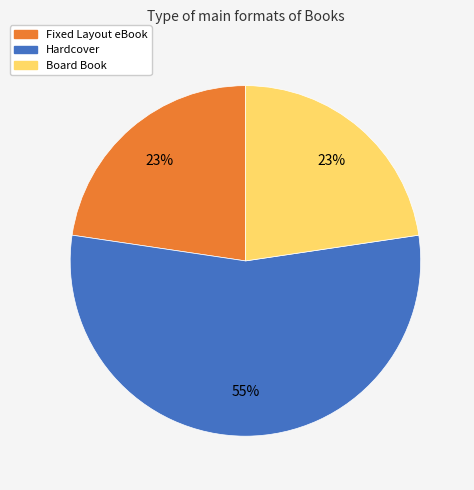

To the nearest percent, what is the difference between the largest and smallest slice percentages?

32%